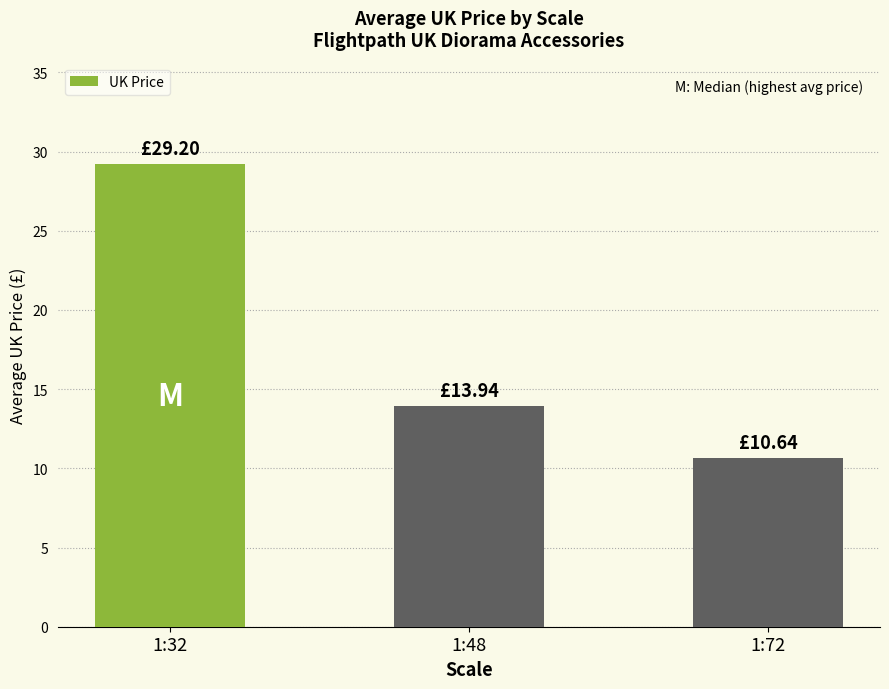

List the labels in order of value, smallest first.

1:72, 1:48, 1:32